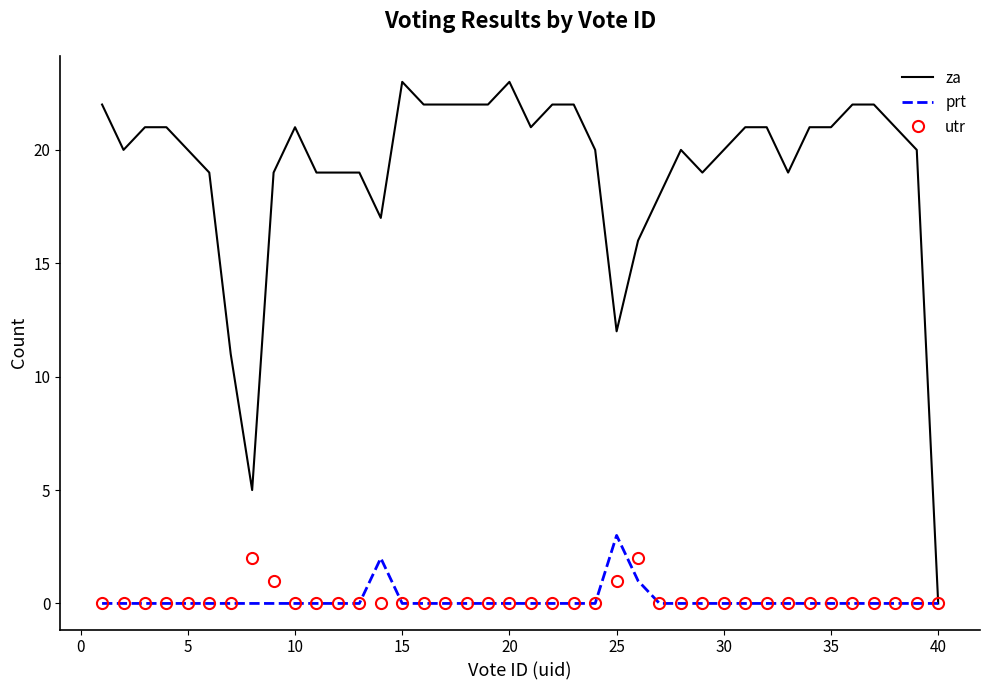

Which series has the largest total across all categories?

za